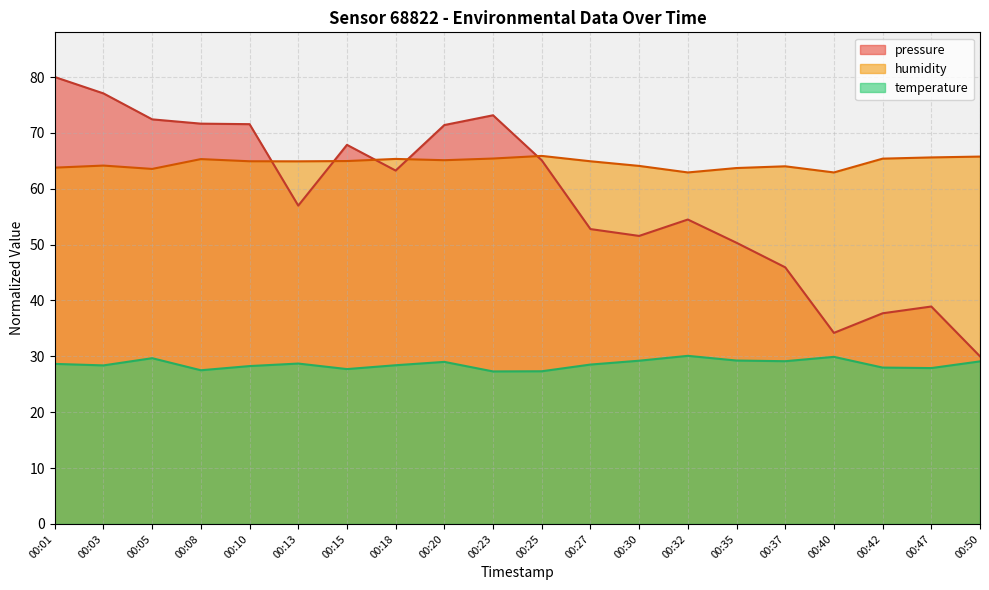

True or false: humidity and temperature cross at least once.

False